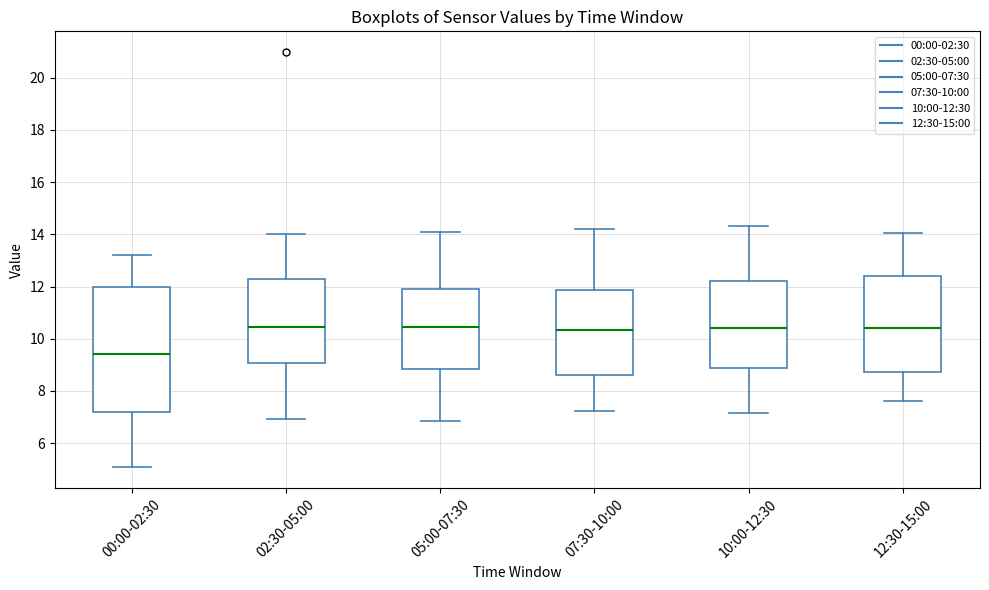

Reading left to right, transcribe this box plot: for each box, give where its median line is, the range the box spans, and where its two whiskers end, as read against the y-axis. The values are not printed on the chart, so give them approximately, as read against the axis.

00:00-02:30: median 9.4, box 7.2 to 12.0, whiskers 5.0 to 13.2
02:30-05:00: median 10.4, box 9.0 to 12.2, whiskers 7.0 to 14.0
05:00-07:30: median 10.4, box 8.8 to 12.0, whiskers 6.8 to 14.2
07:30-10:00: median 10.4, box 8.6 to 11.8, whiskers 7.2 to 14.2
10:00-12:30: median 10.4, box 8.8 to 12.2, whiskers 7.2 to 14.4
12:30-15:00: median 10.4, box 8.8 to 12.4, whiskers 7.6 to 14.0